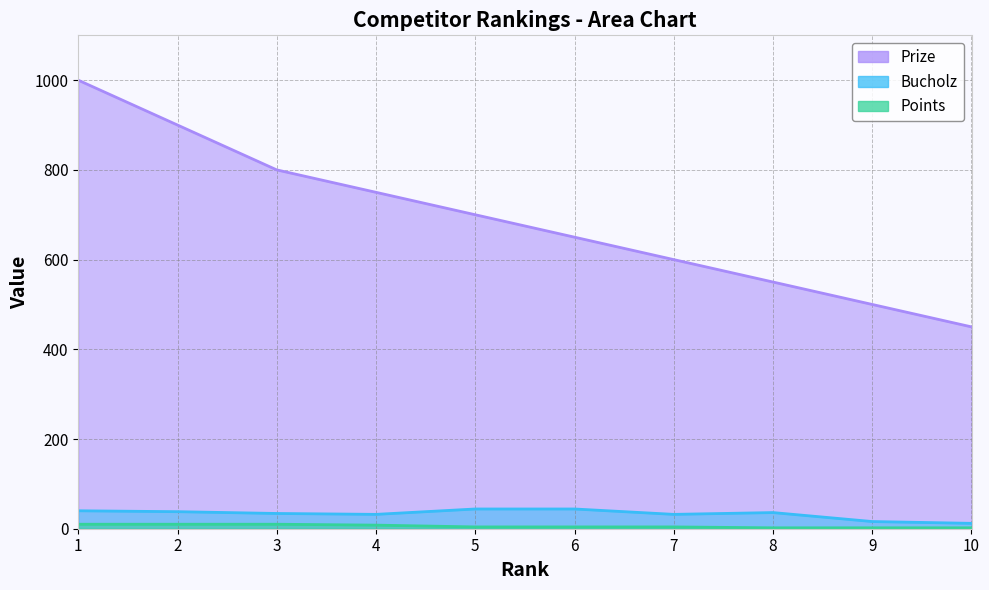

Which series has the widest spread of values?

Prize